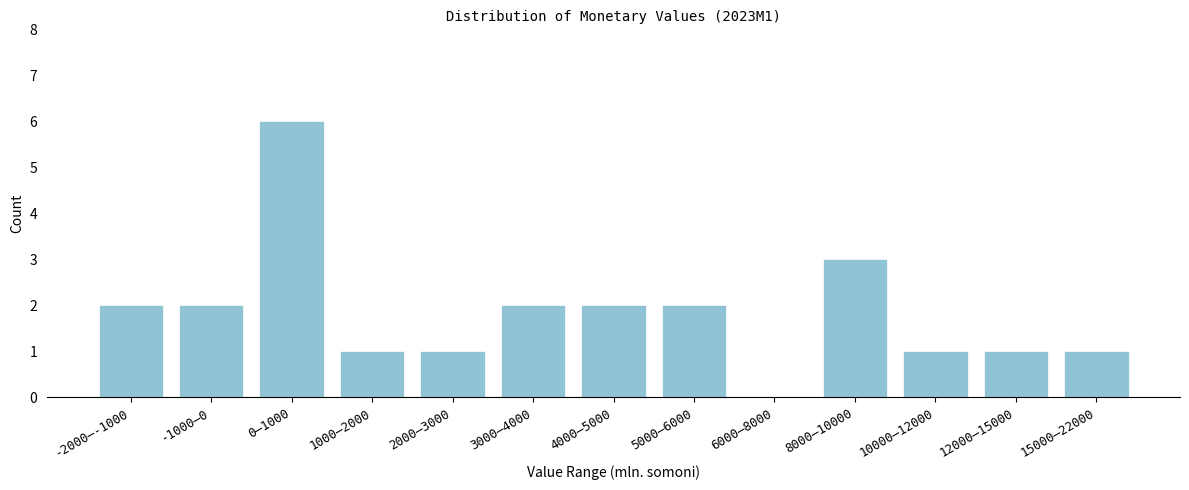

Reading left to right, extract all data points from this chart.

-2000–-1000=2	-1000–0=2	0–1000=6	1000–2000=1	2000–3000=1	3000–4000=2	4000–5000=2	5000–6000=2	6000–8000=0	8000–10000=3	10000–12000=1	12000–15000=1	15000–22000=1